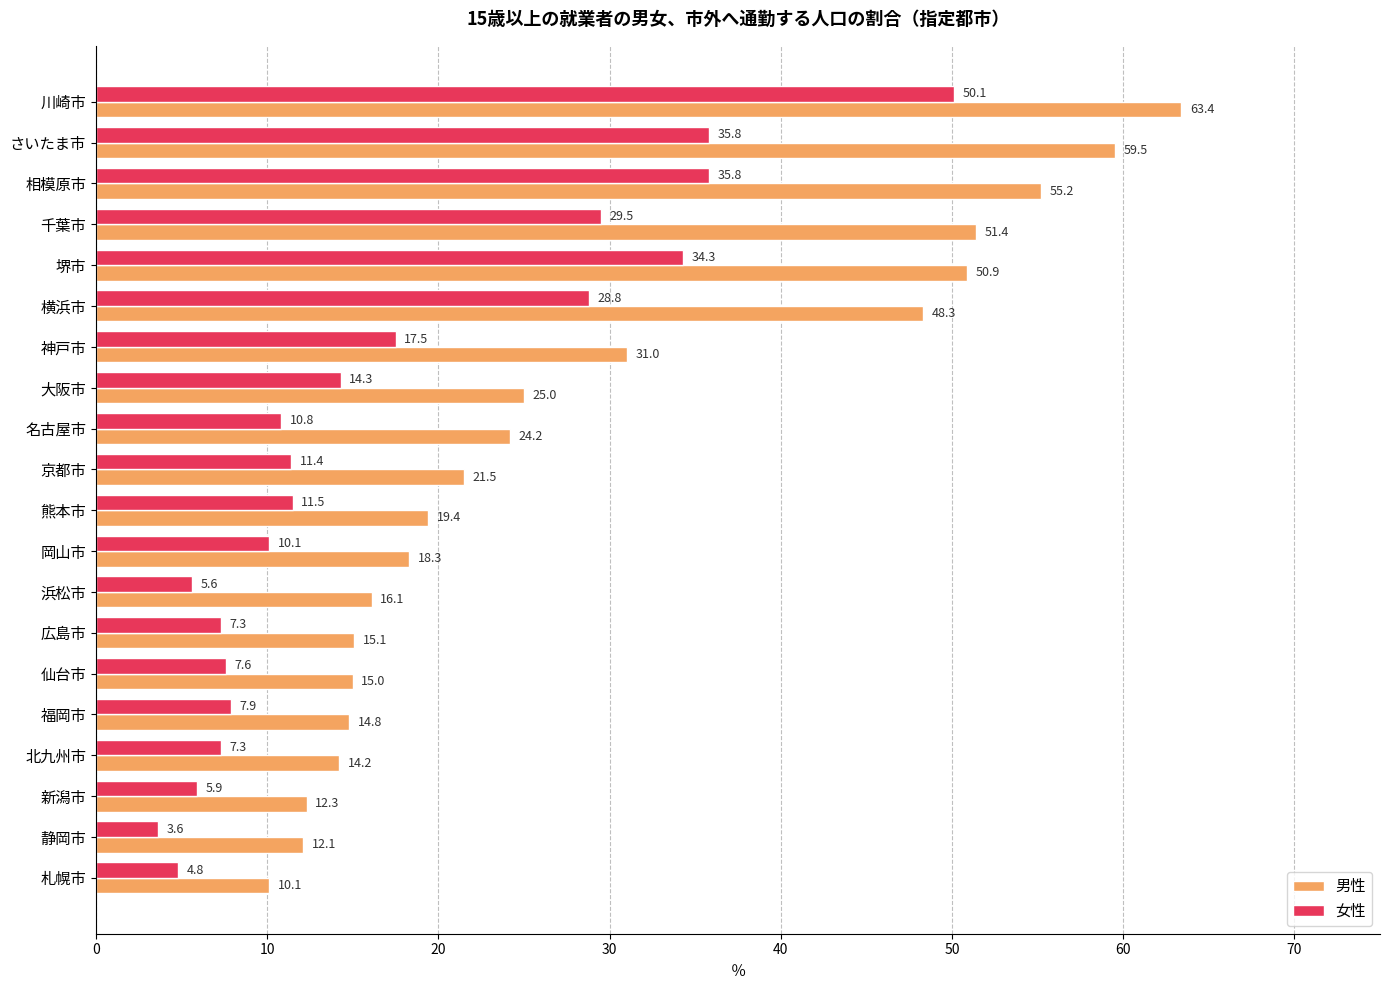

Which series has the widest spread of values?

男性